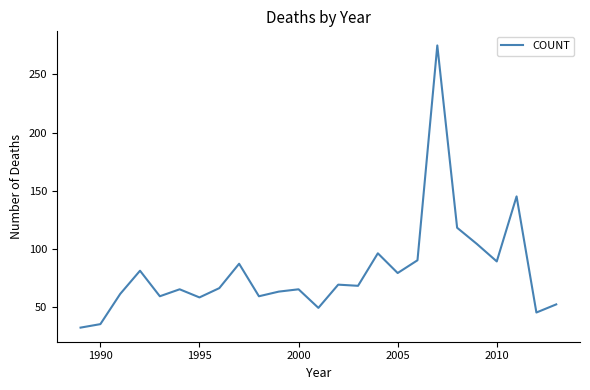

What is the smallest value displayed?

32